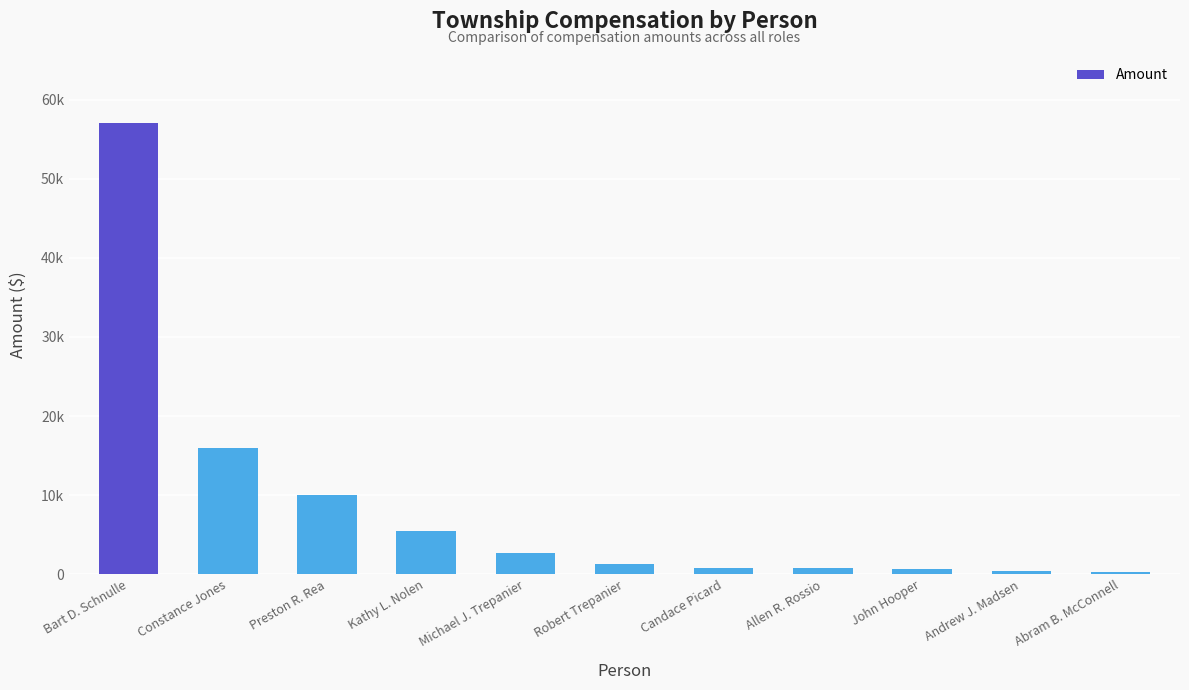

What is the value of the 6th bar from the left?

1300